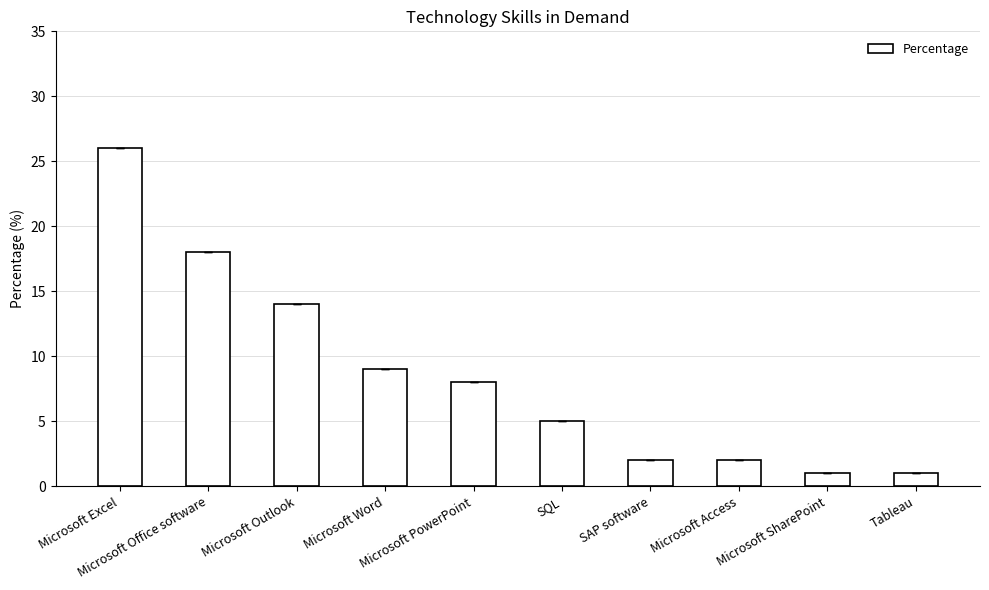

Which has a higher value, Microsoft Outlook or Microsoft Office software?

Microsoft Office software